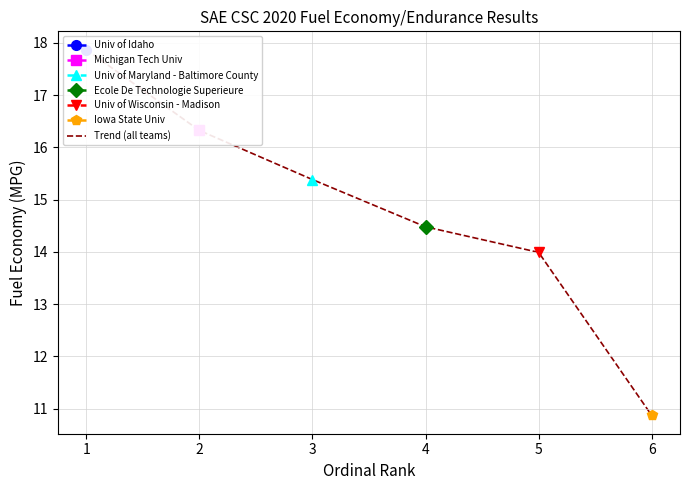

Rank the categories by value from lowest to highest.

6, 5, 4, 3, 2, 1